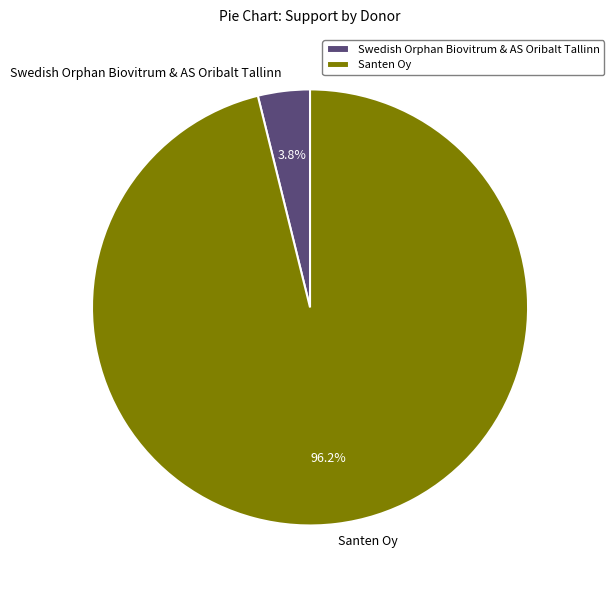

True or false: Santen Oy accounts for 96% of the total.

True